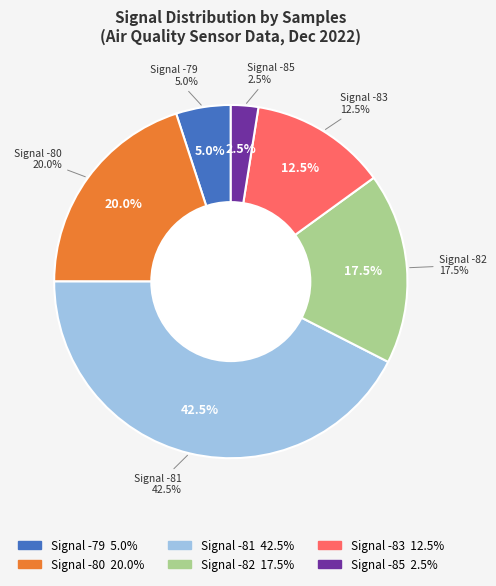

Combined, do 6 and 7 account for over 50%?

No